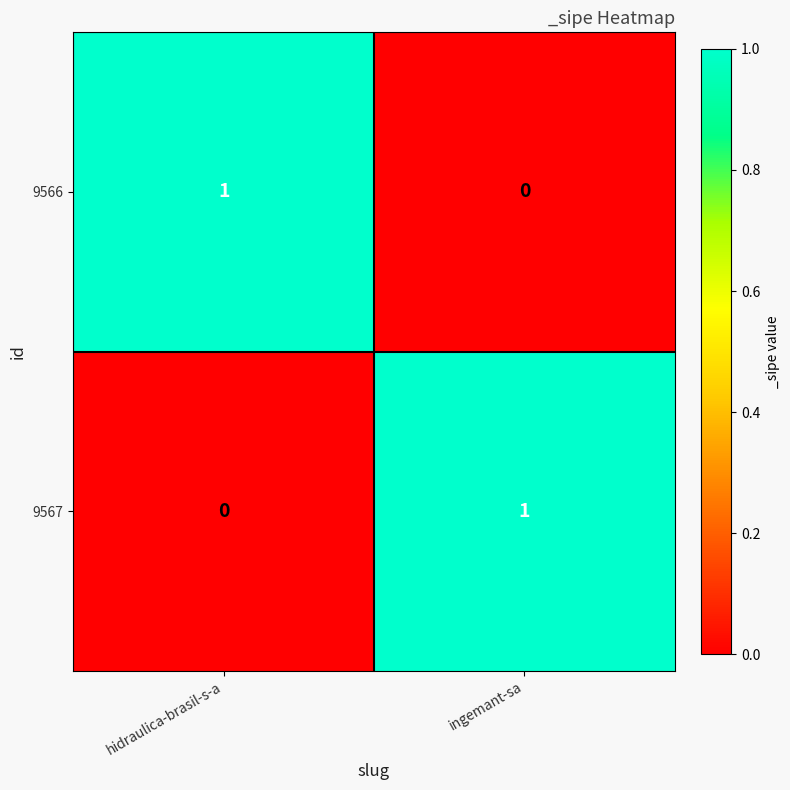

How many positive values does the 9566 series have?

1